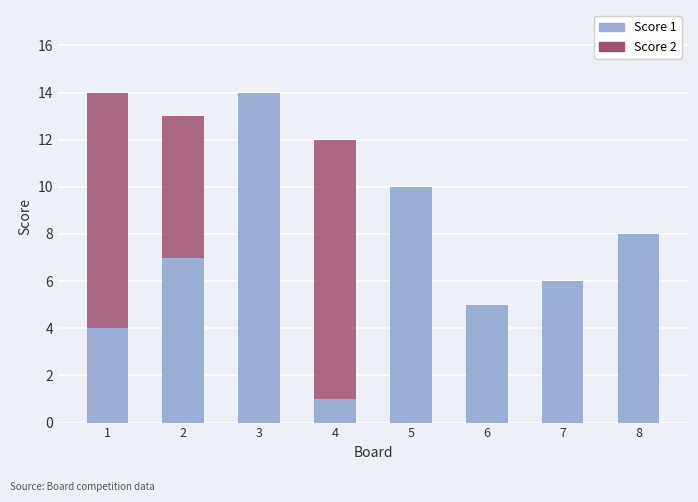

The value of Score 1 at 4 is 1. True or false?

True